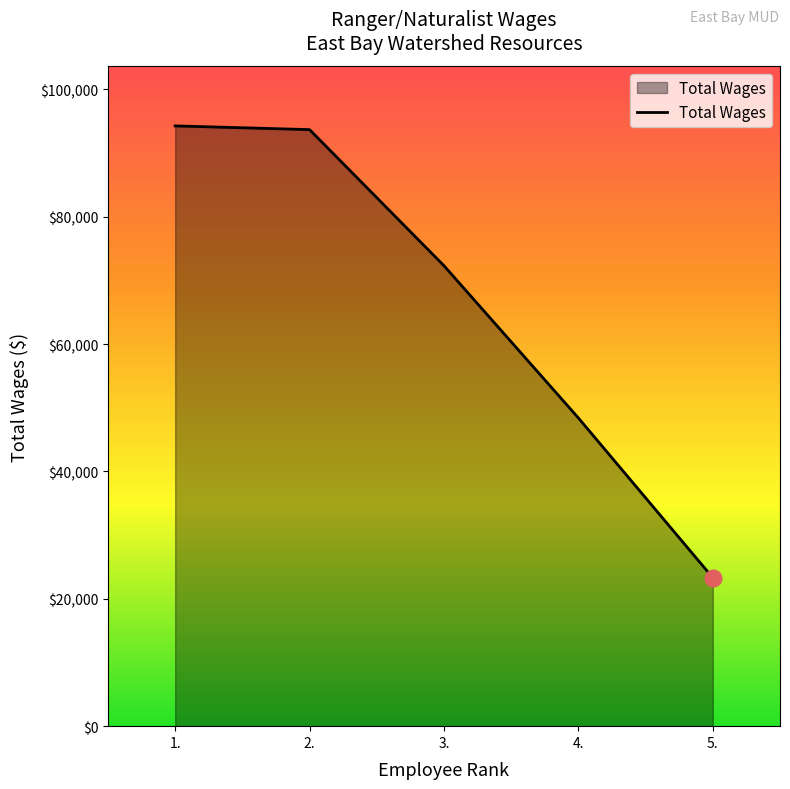

At which label is the value closest to 58794?

4.